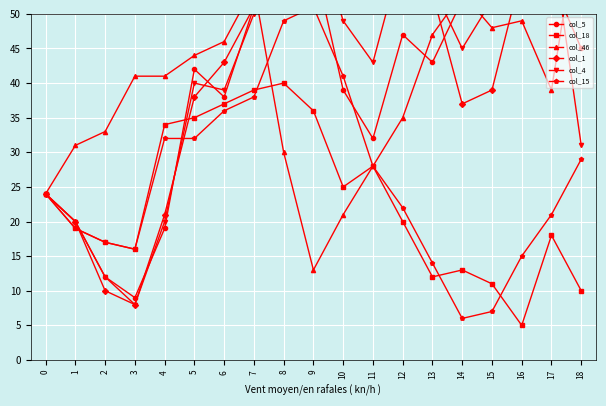

Which category has the lowest value across all series?

16